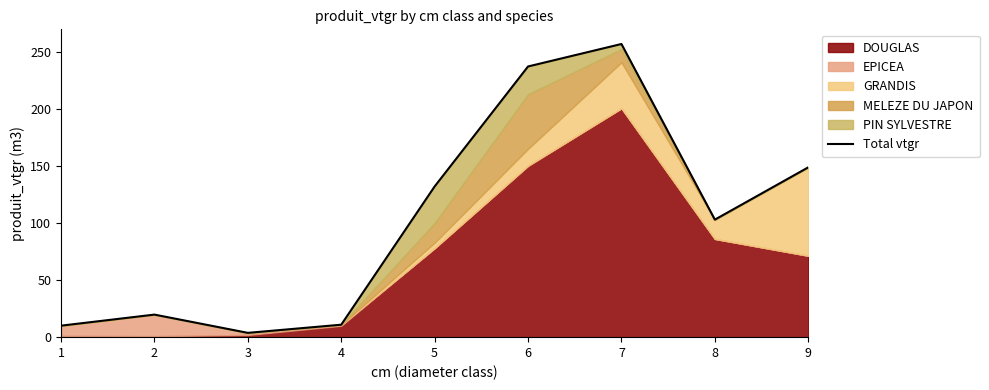

Count the number of categories in the chart.

9